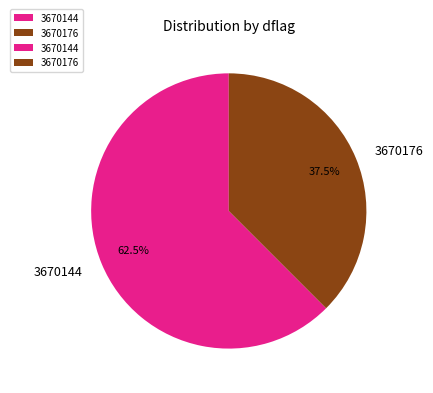

Do 3670144 and 3670176 together represent more than half of the pie?

Yes